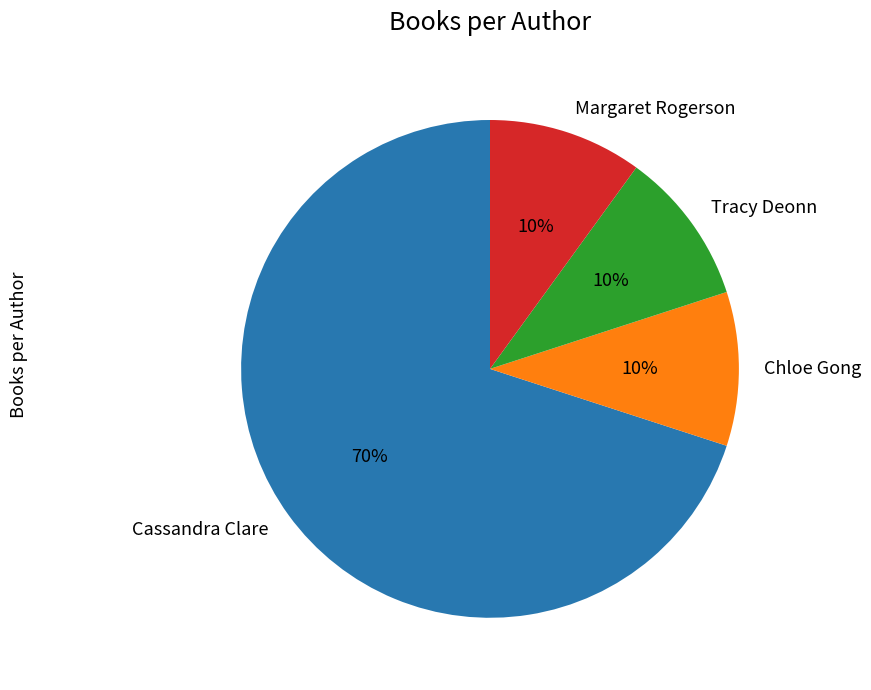

Is it true that Margaret Rogerson is 25% of the pie?

False